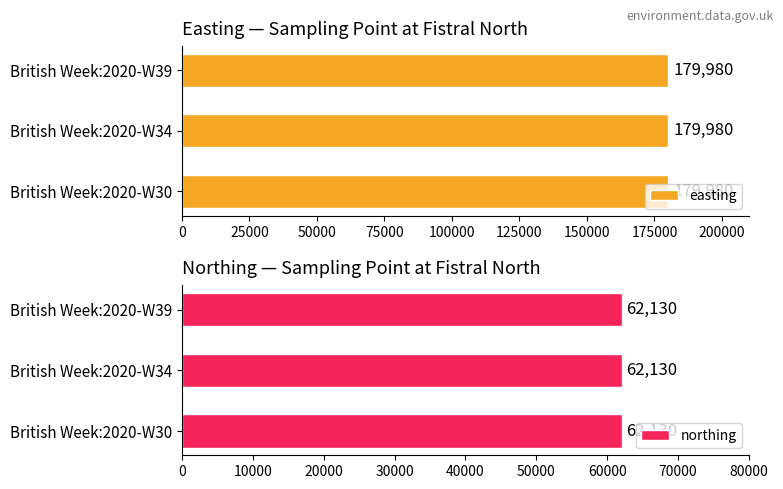

Reading left to right, extract all data points from this chart.

easting: British Week:2020-W30=179980	British Week:2020-W34=179980	British Week:2020-W39=179980
northing: British Week:2020-W30=62130	British Week:2020-W34=62130	British Week:2020-W39=62130